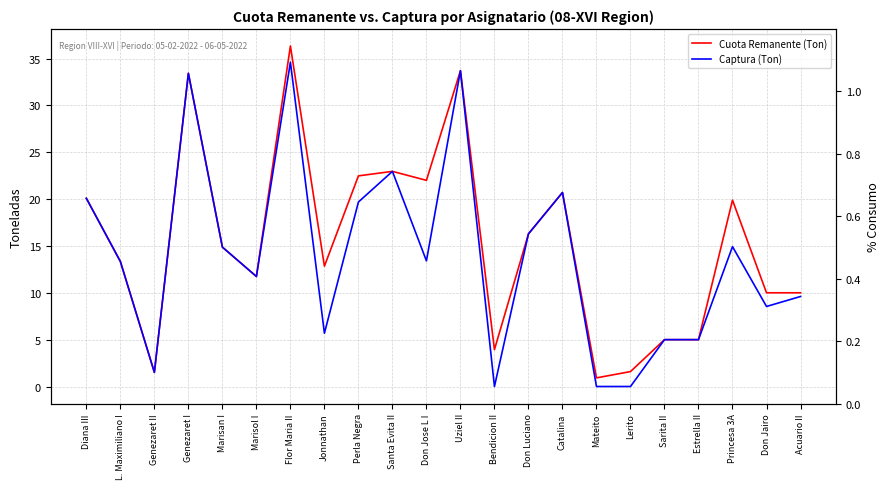

Where is the first local maximum for Cuota Remanente (Ton)?

Genezaret I